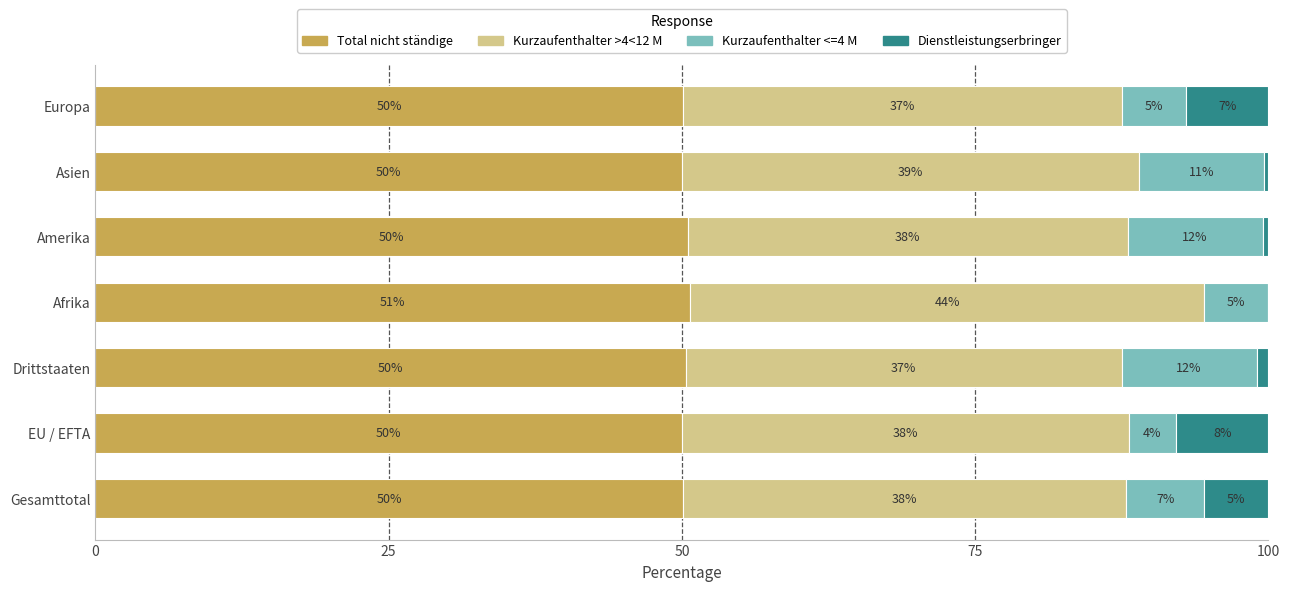

True or false: Total nicht ständige has a value of 50.5 at Amerika.

True